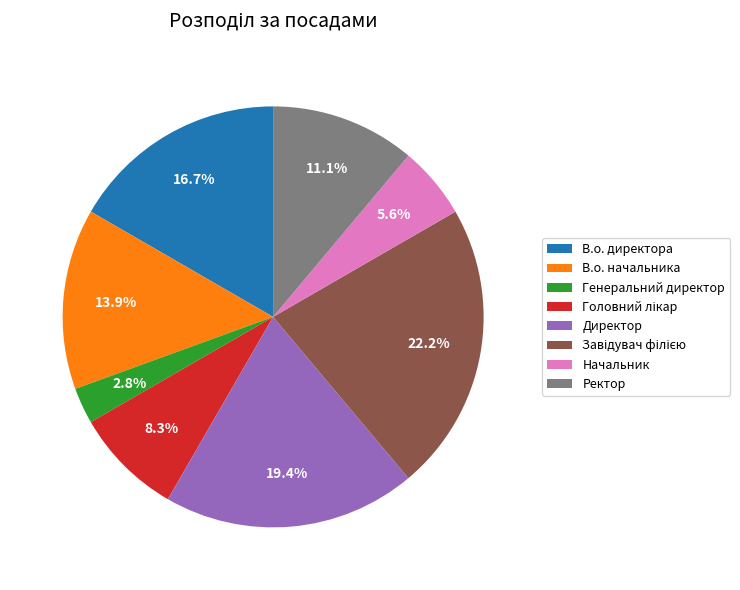

Does Генеральний директор account for over 50% of the chart?

No